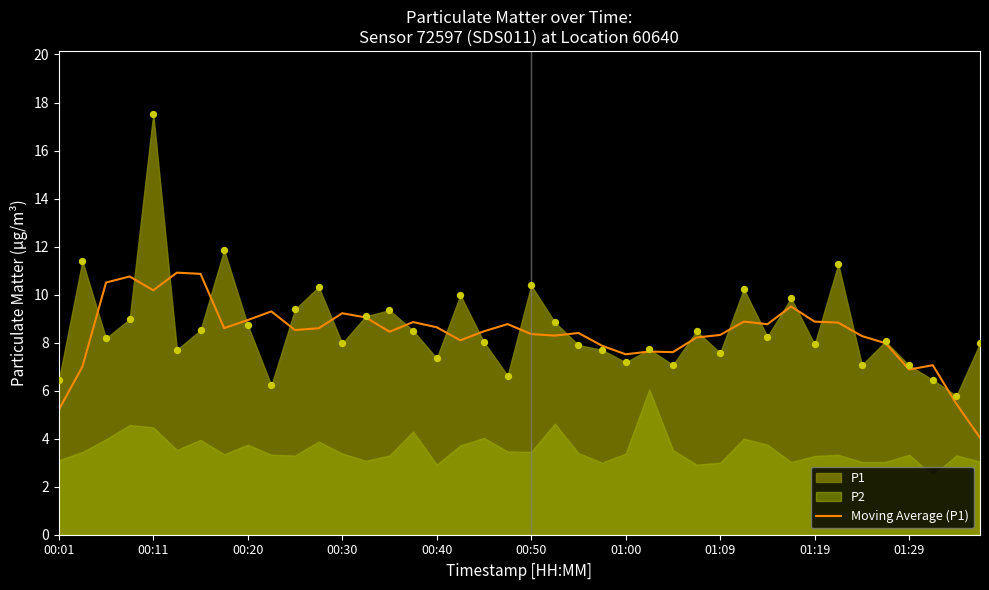

What is the change in value from 00:50 to 25?

-3.3